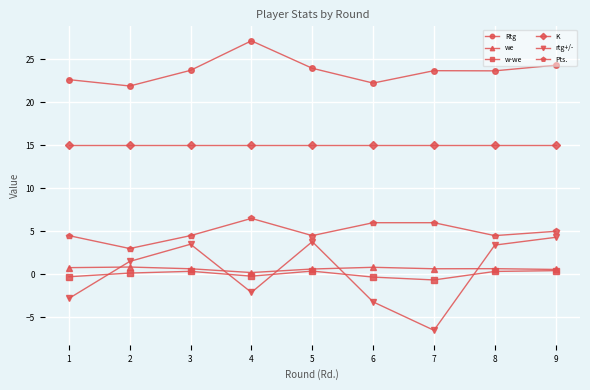

What are all the series names shown in the legend?

Rtg, we, w-we, K, rtg+/-, Pts.